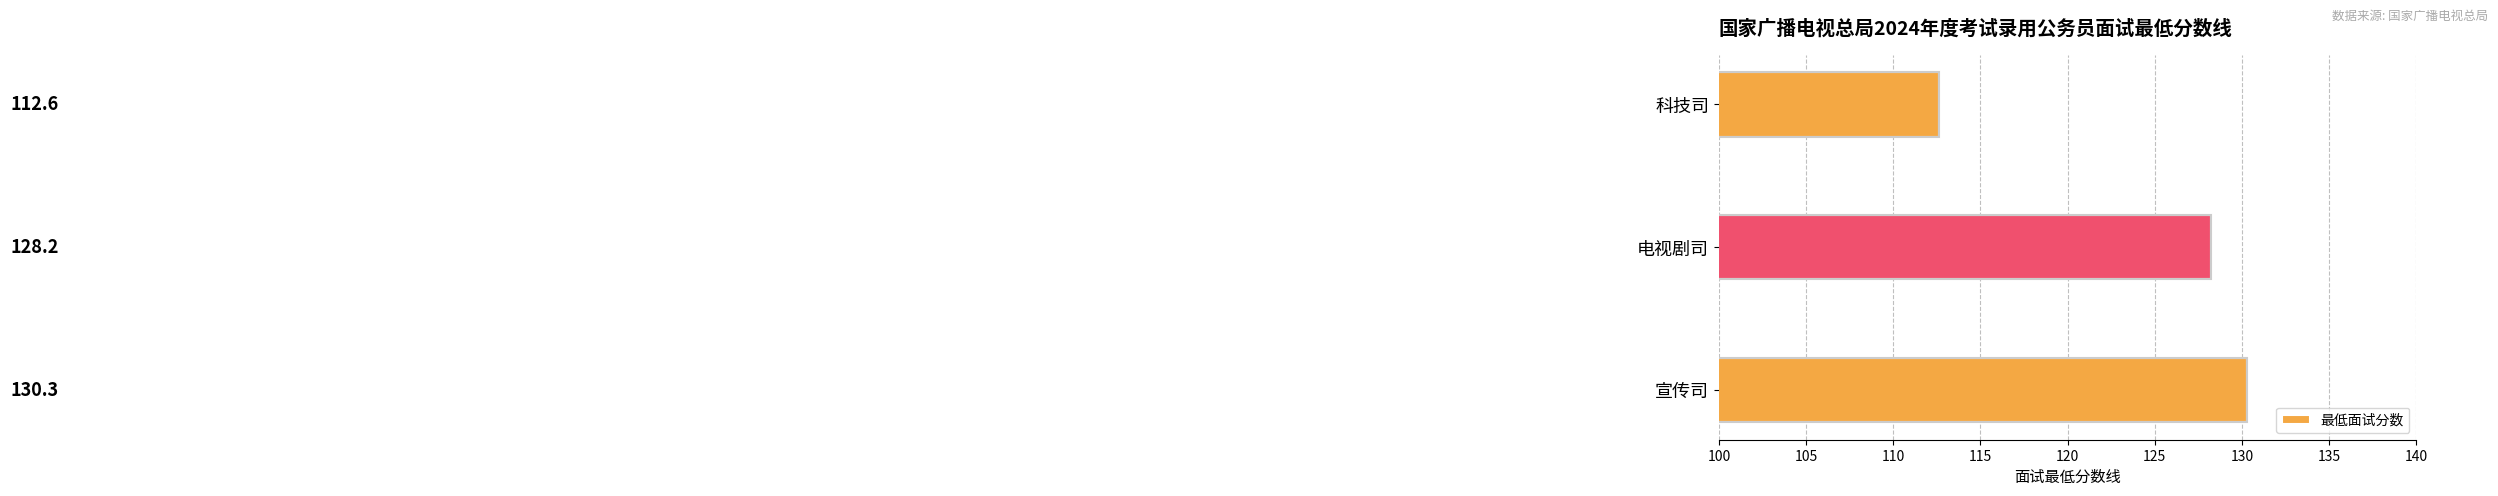

Reading bottom to top, what are all the values shown in this chart?

130.3	128.2	112.6